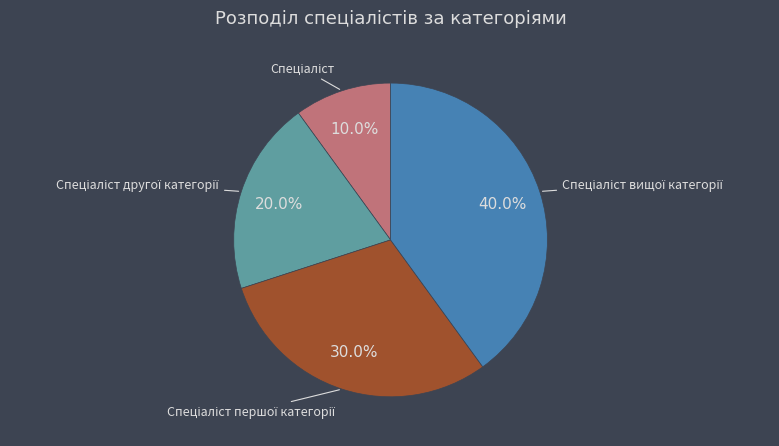

To the nearest percent, what is the difference between the largest and smallest slice percentages?

30%